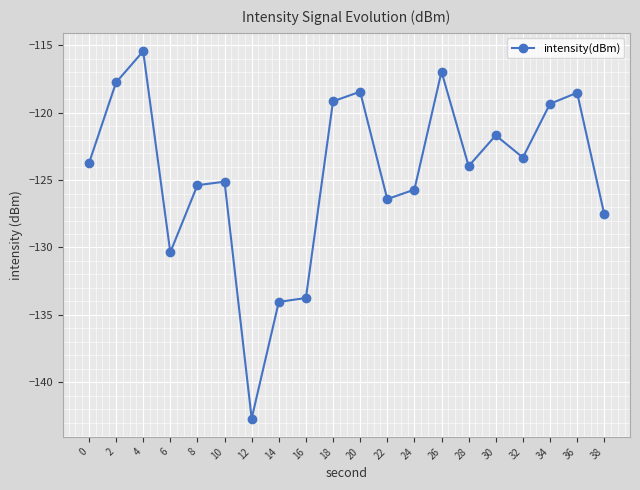

At which category does the data reach its first local valley?

6